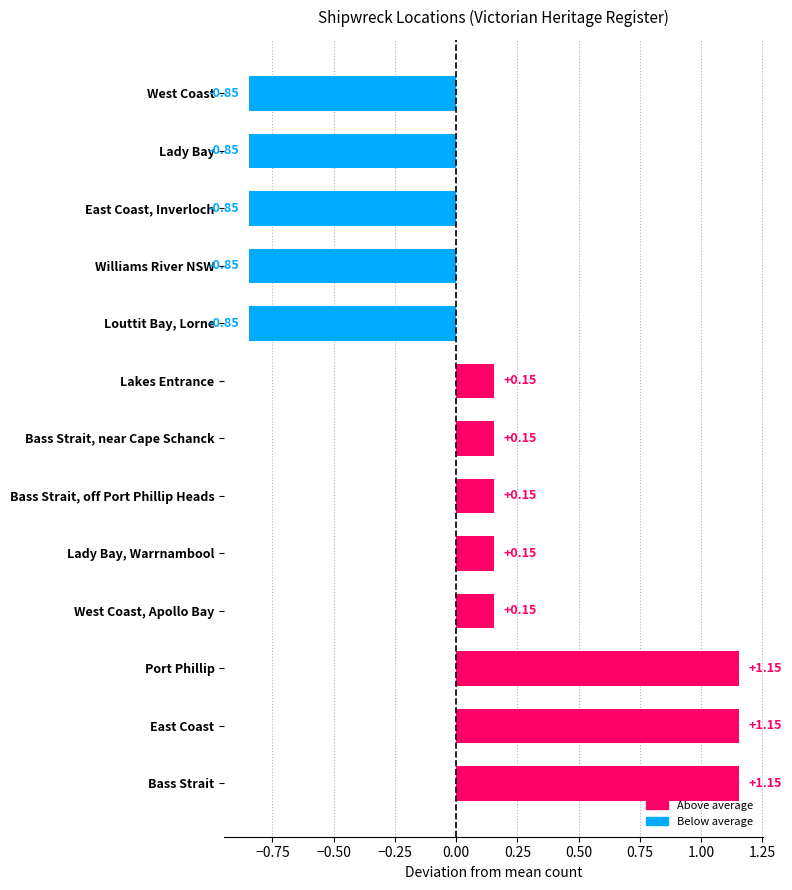

Are the bars horizontal?

Yes